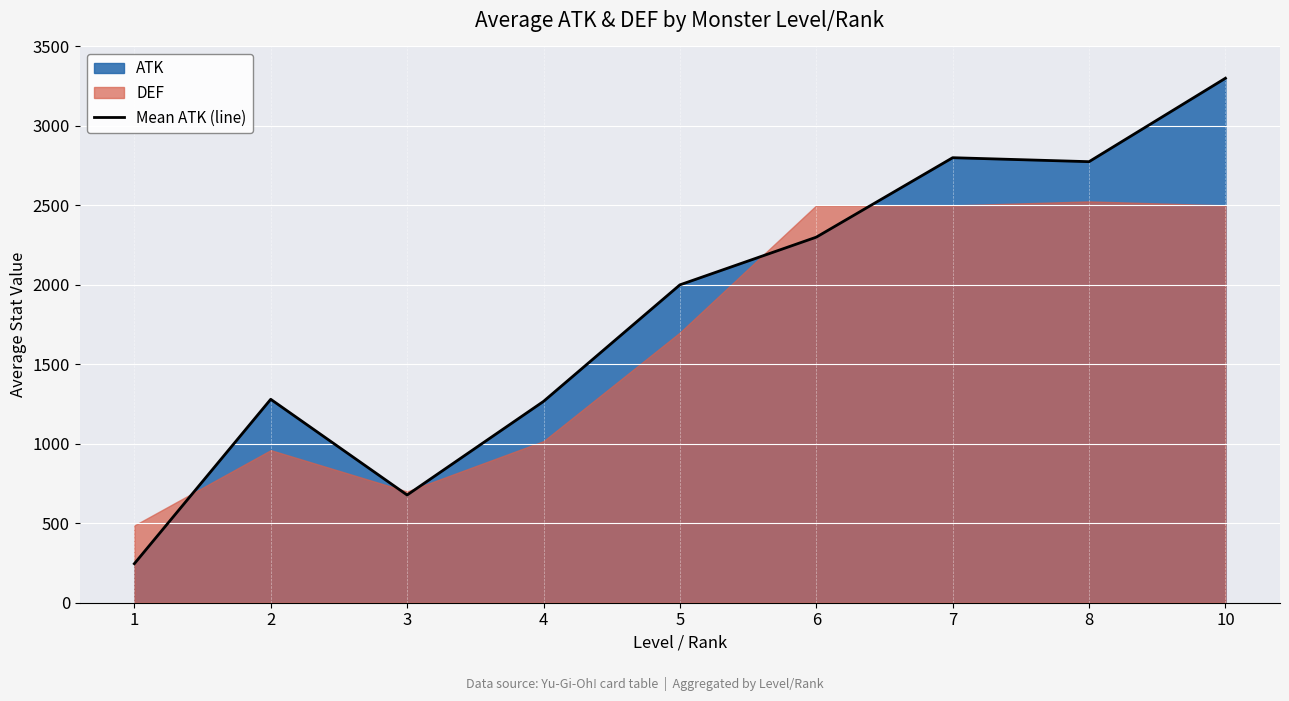

How many lines are shown in the chart?

1